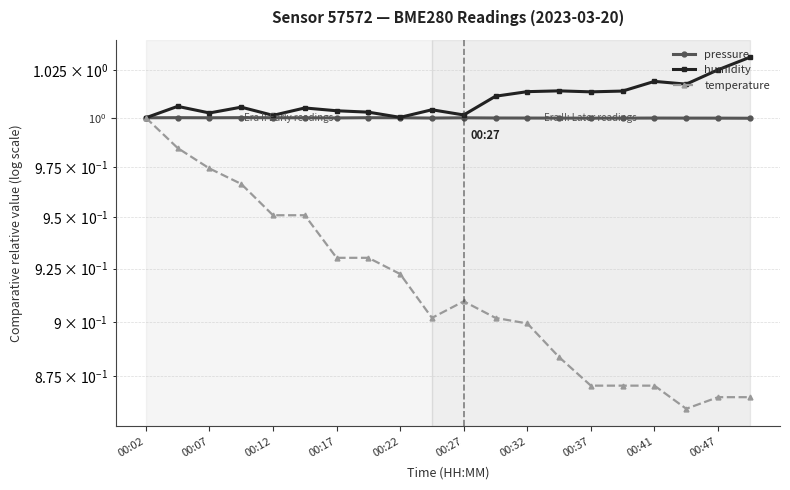

What is the difference between the second highest and second lowest values in the temperature series?

0.1